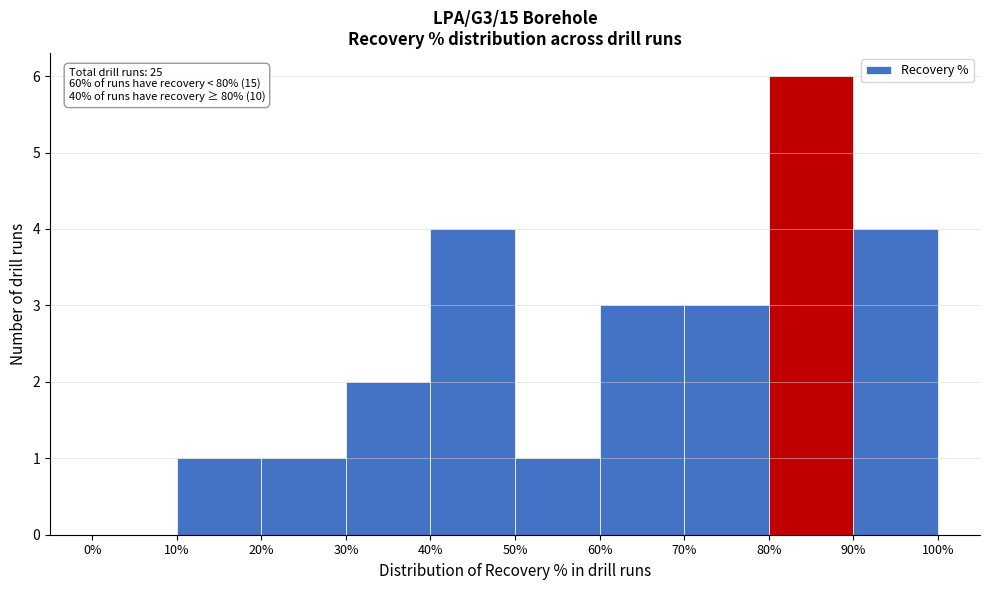

Over which range of the x-axis is the bar tallest?

80% to 90%